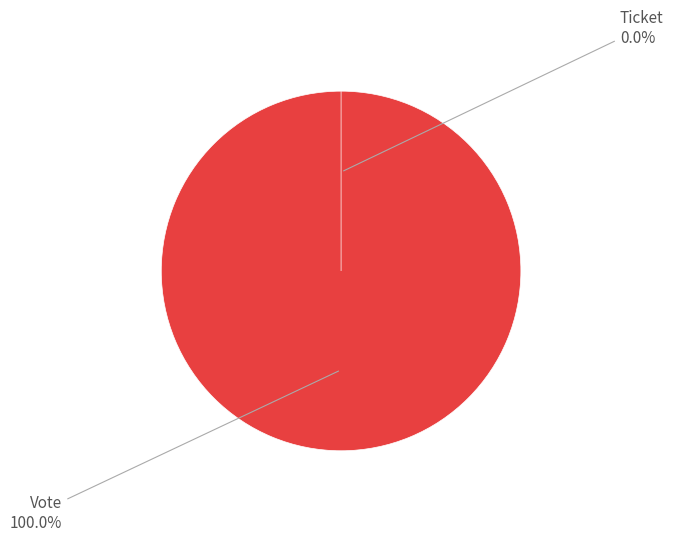

What is the smallest slice in the pie chart?

Ticket